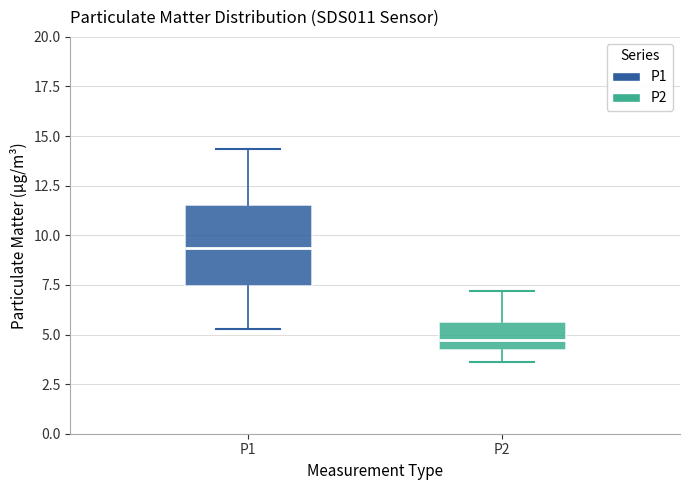

Which box has the highest median line?

P1